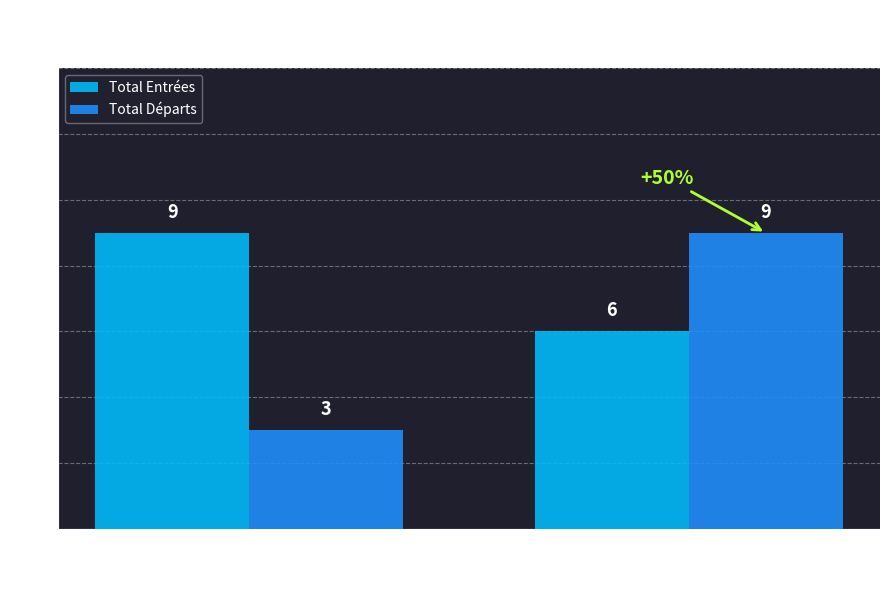

Which series has the largest total across all categories?

Total Entrées